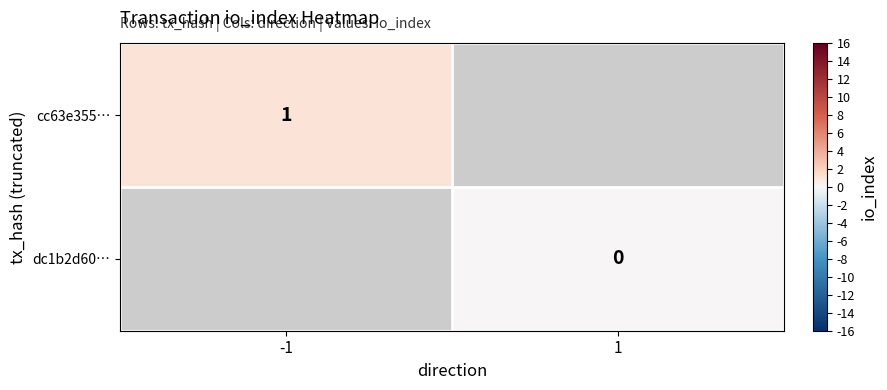

What is the greatest value displayed?

1.0